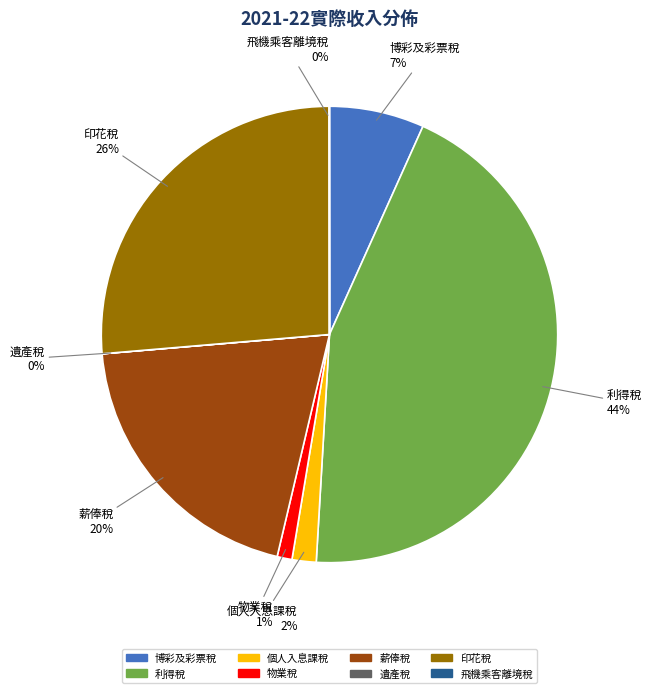

Between 個人入息課稅 and 印花稅, which is larger?

印花稅